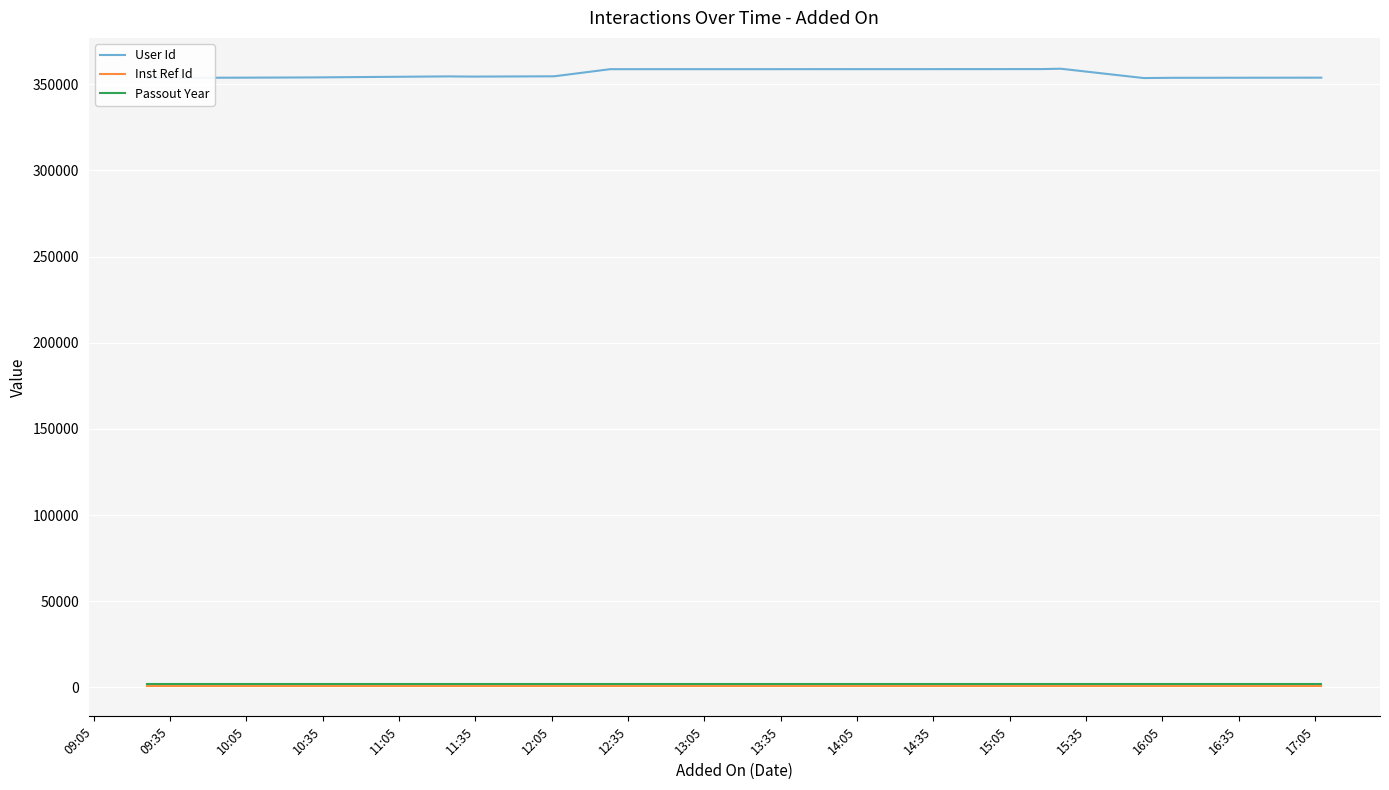

True or false: User Id and Inst Ref Id intersect in this chart.

False